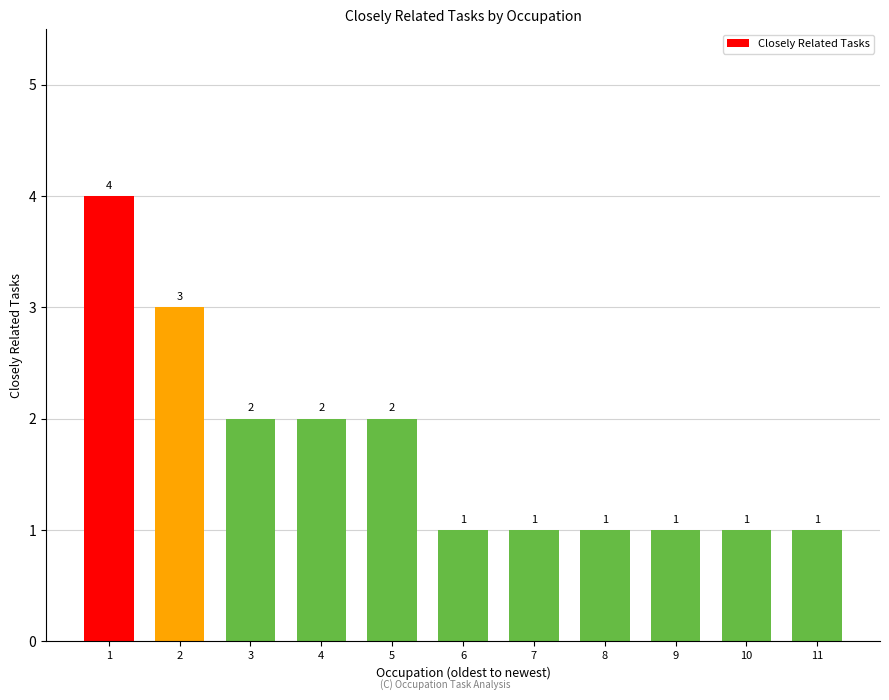

Count the values in the range 1 to 2.

9